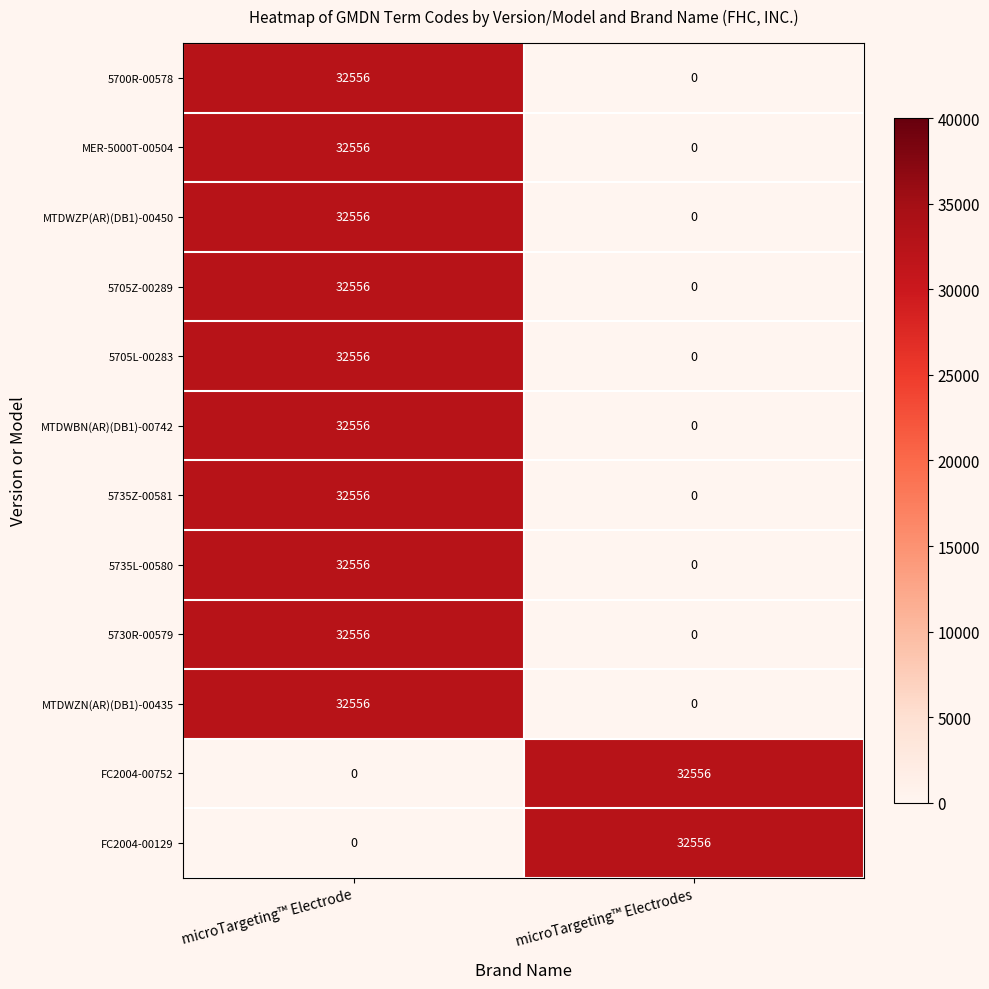

Reading left to right, transcribe all the data shown in this chart.

5700R-00578: 32556	0
MER-5000T-00504: 32556	0
MTDWZP(AR)(DB1)-00450: 32556	0
5705Z-00289: 32556	0
5705L-00283: 32556	0
MTDWBN(AR)(DB1)-00742: 32556	0
5735Z-00581: 32556	0
5735L-00580: 32556	0
5730R-00579: 32556	0
MTDWZN(AR)(DB1)-00435: 32556	0
FC2004-00752: 0	32556
FC2004-00129: 0	32556